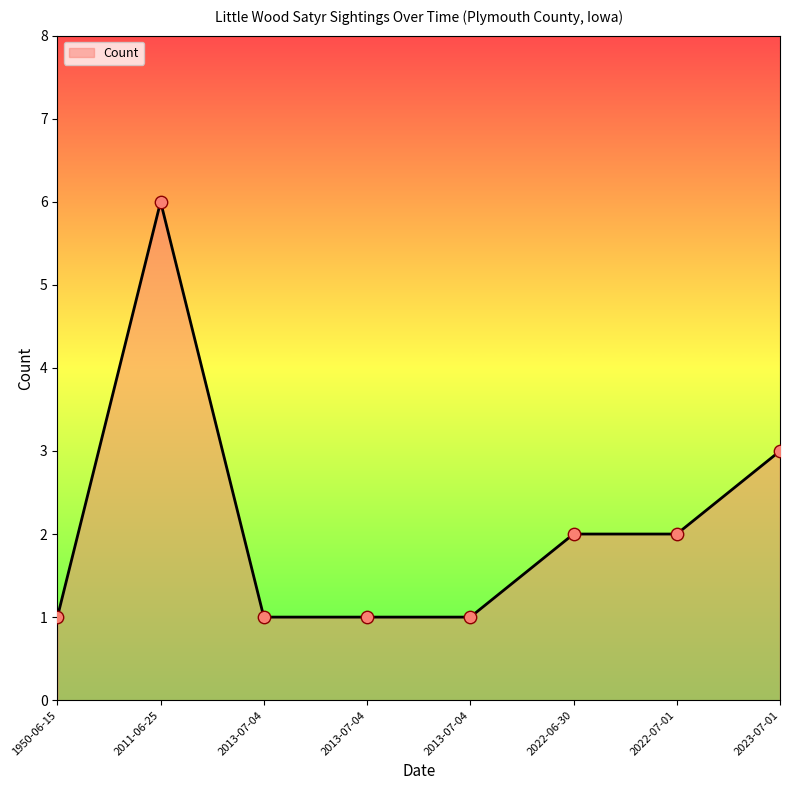

Between 2013-07-04 and 1950-06-15, which is larger?

2013-07-04